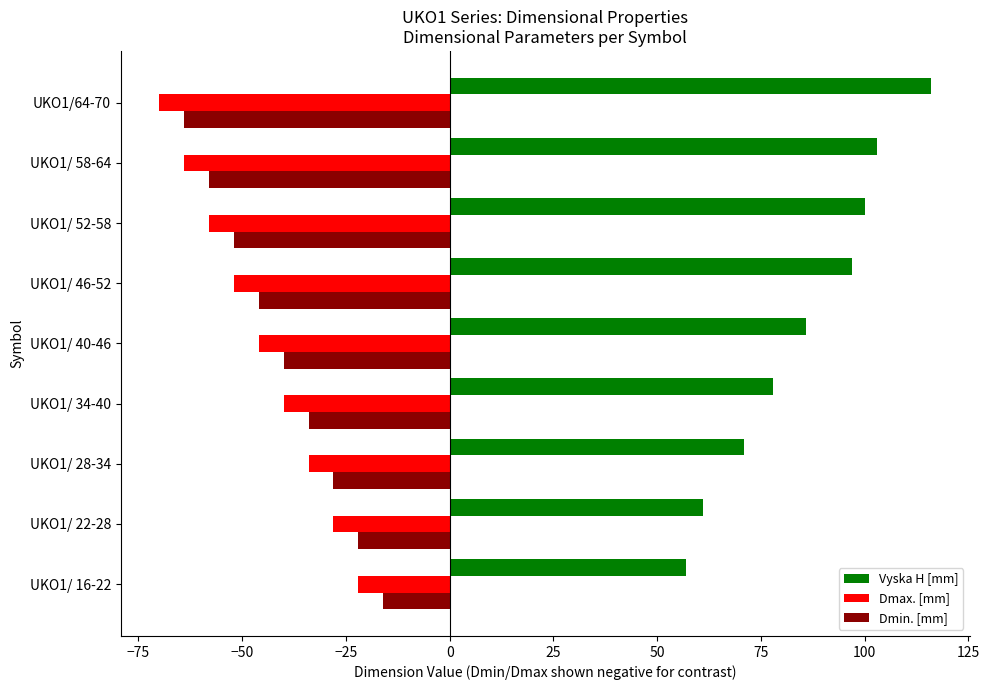

What is the difference between the maximum and second lowest values in the Dmax. [mm] series?

42